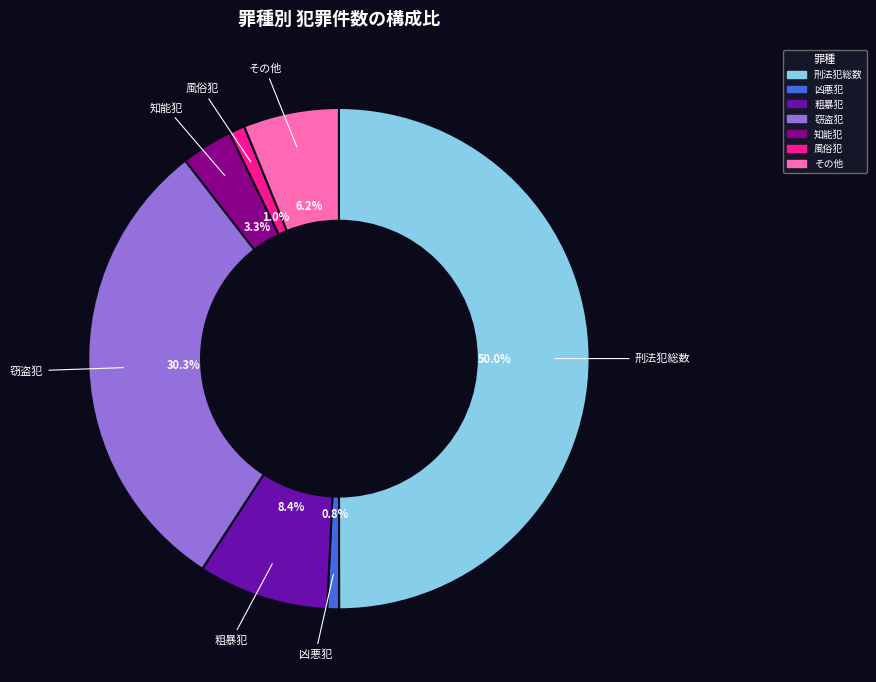

How many slices are in this pie chart?

7